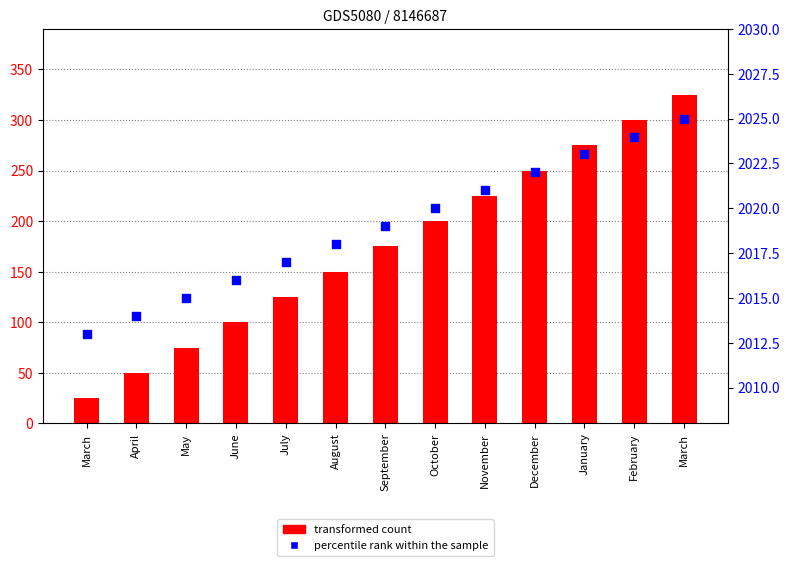

What are all the series names shown in the legend?

transformed count, percentile rank within the sample